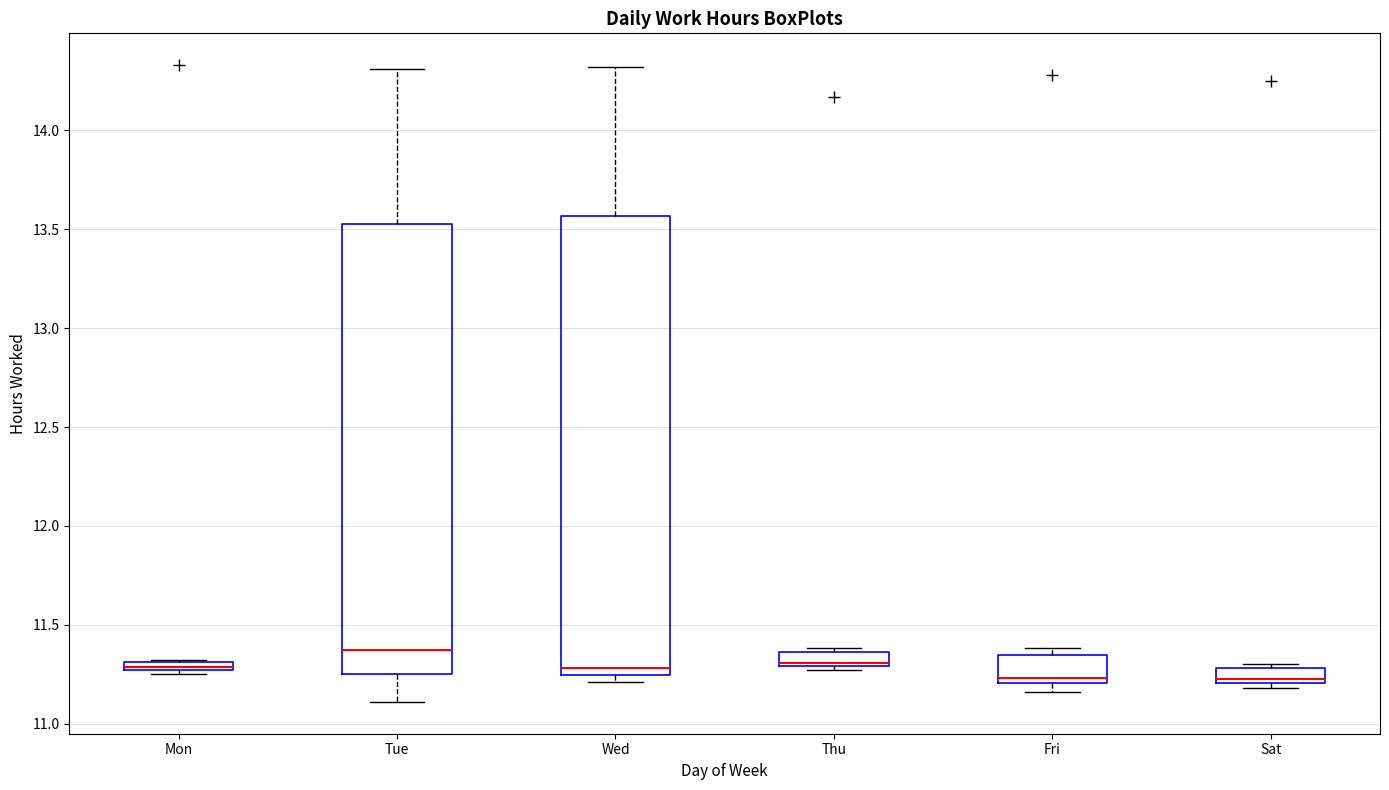

Where is the lower edge of the box for Thu on the y-axis? The values are not printed on the chart, so give them approximately, as read against the axis.

11.30